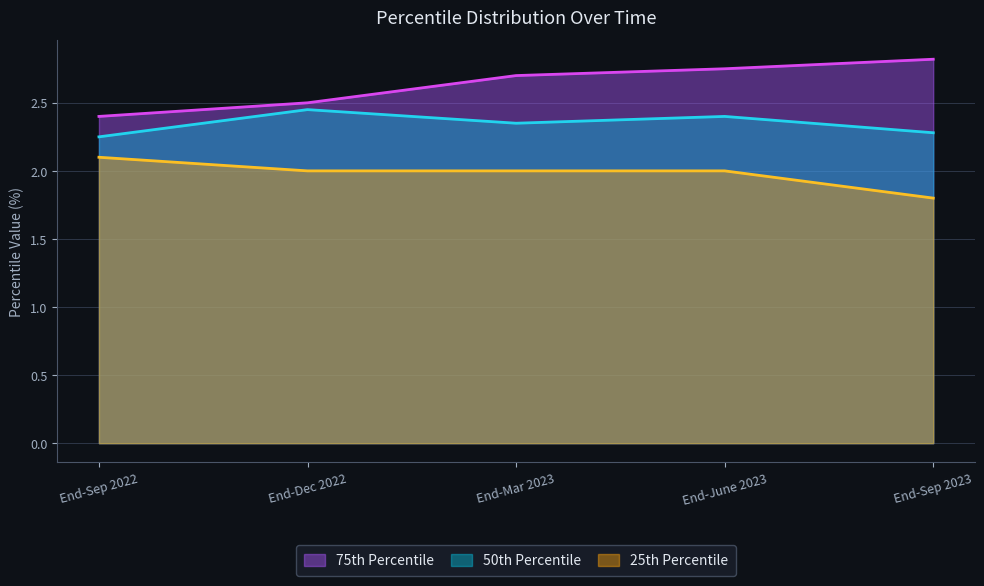

Which series has the largest total across all categories?

75th Percentile